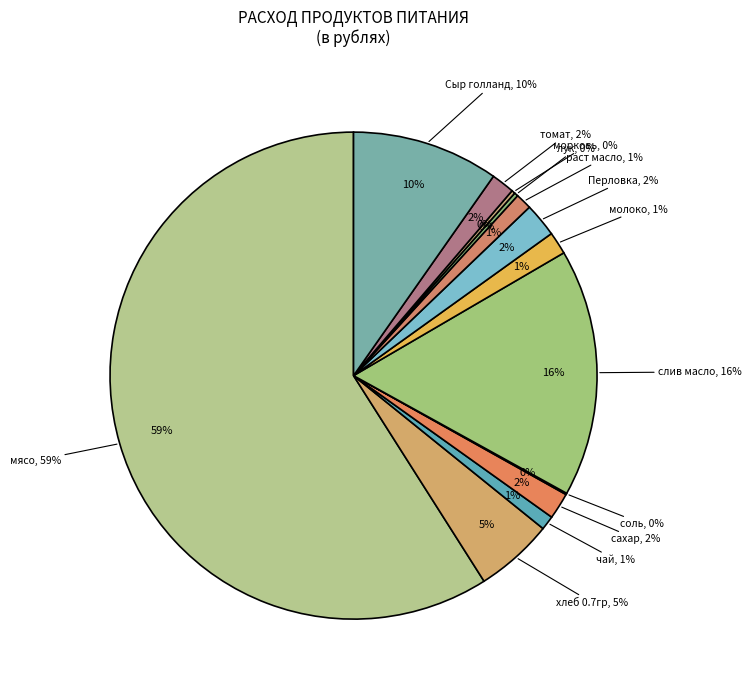

Which category has the biggest portion of the pie?

мясо